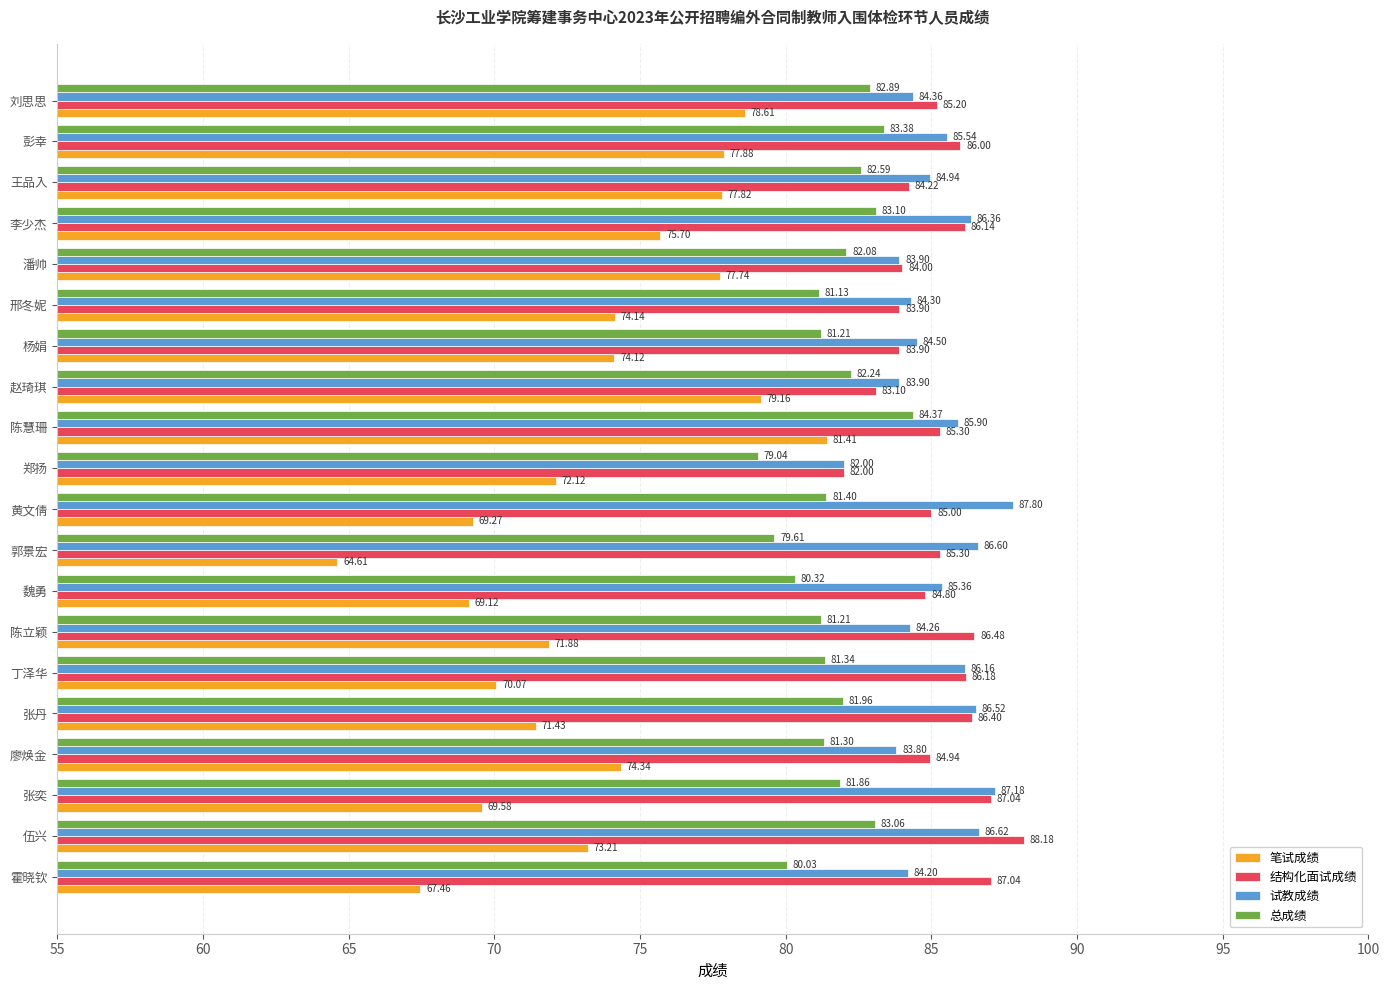

How many values in the 结构化面试成绩 series are below 85?

8